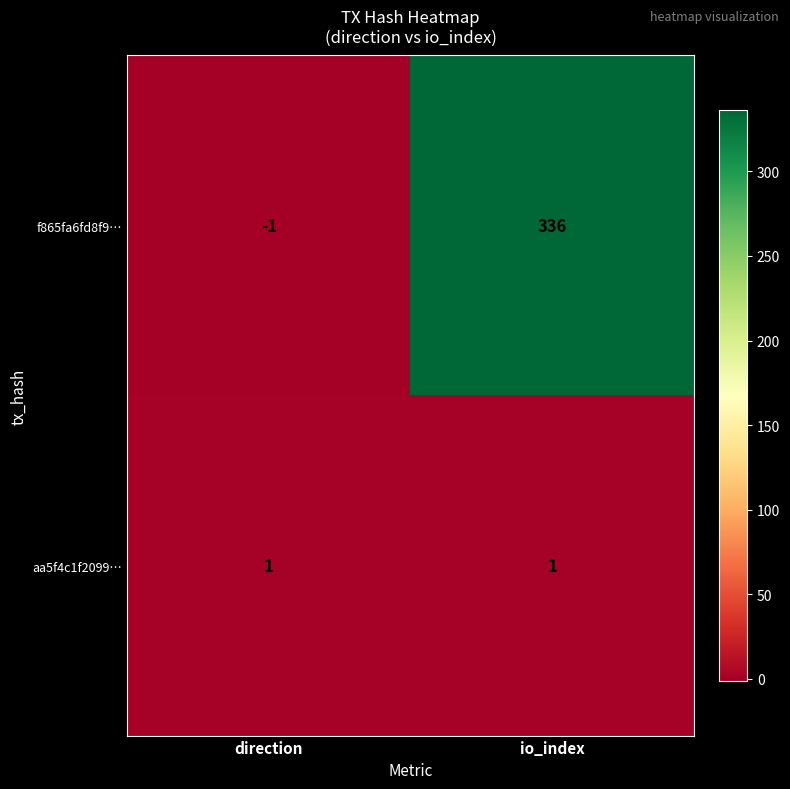

At how many categories does at least one series exceed 307?

1